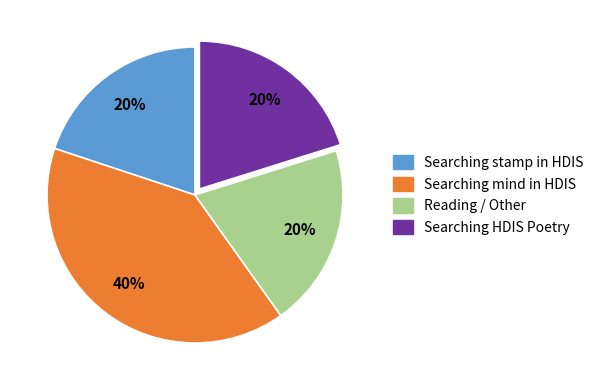

Is it true that Reading / Other is 27% of the pie?

False